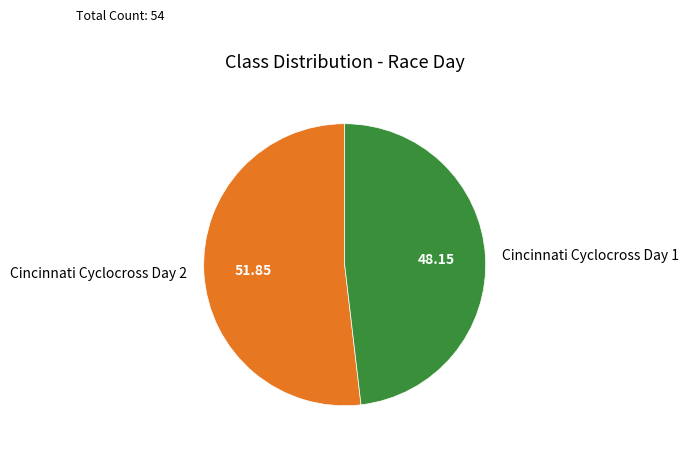

Do Cincinnati Cyclocross Day 1 and Cincinnati Cyclocross Day 2 together represent more than half of the pie?

Yes